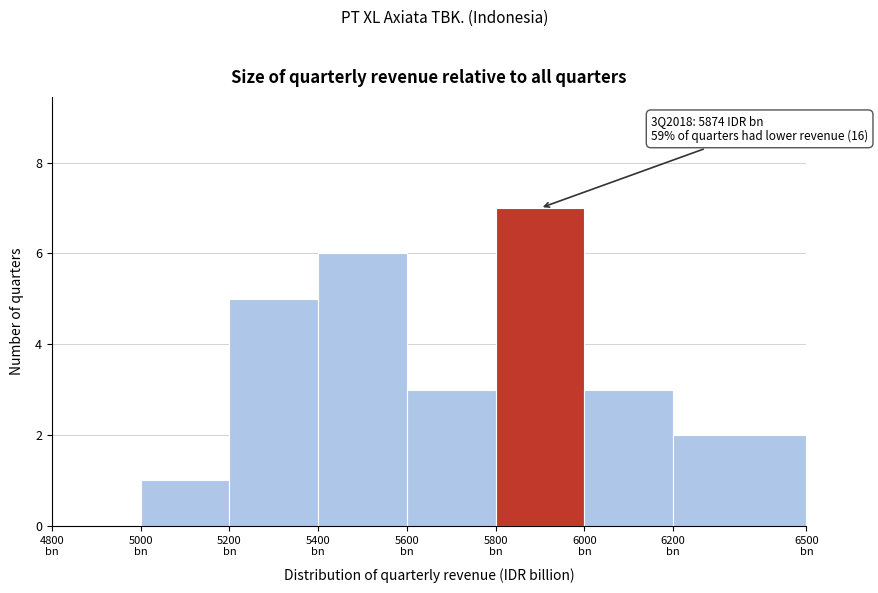

What is the sum of all values?

27